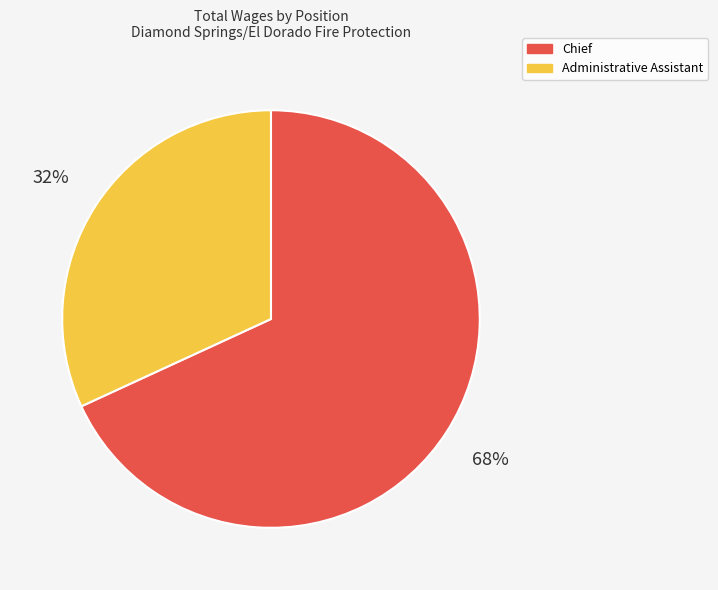

Count the number of slices in the pie.

2